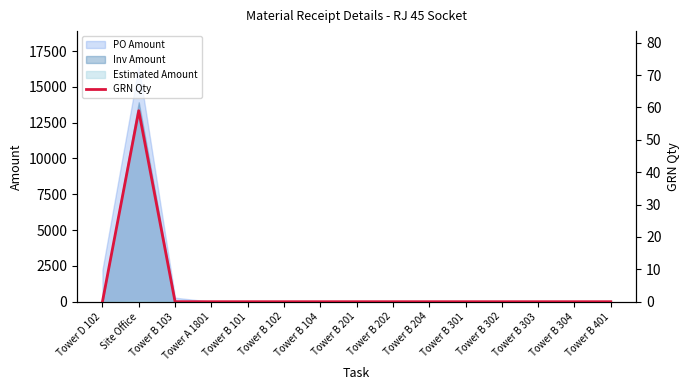

What is the sum of all values?

59